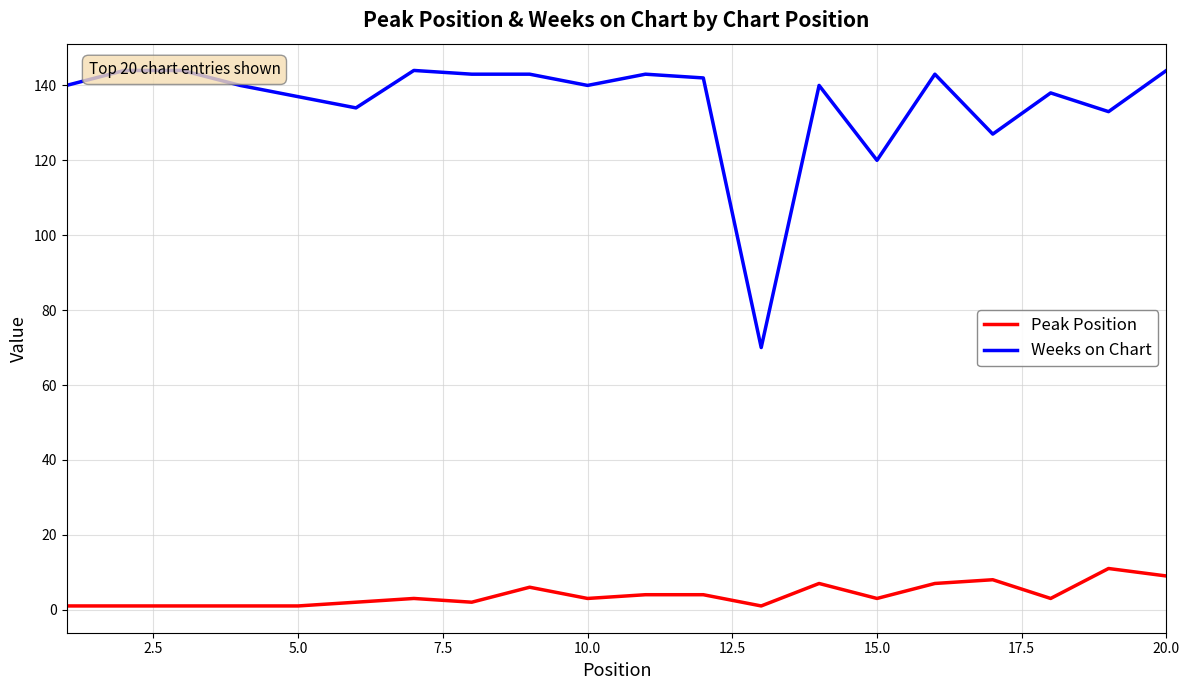

True or false: Peak Position and Weeks on Chart intersect in this chart.

False